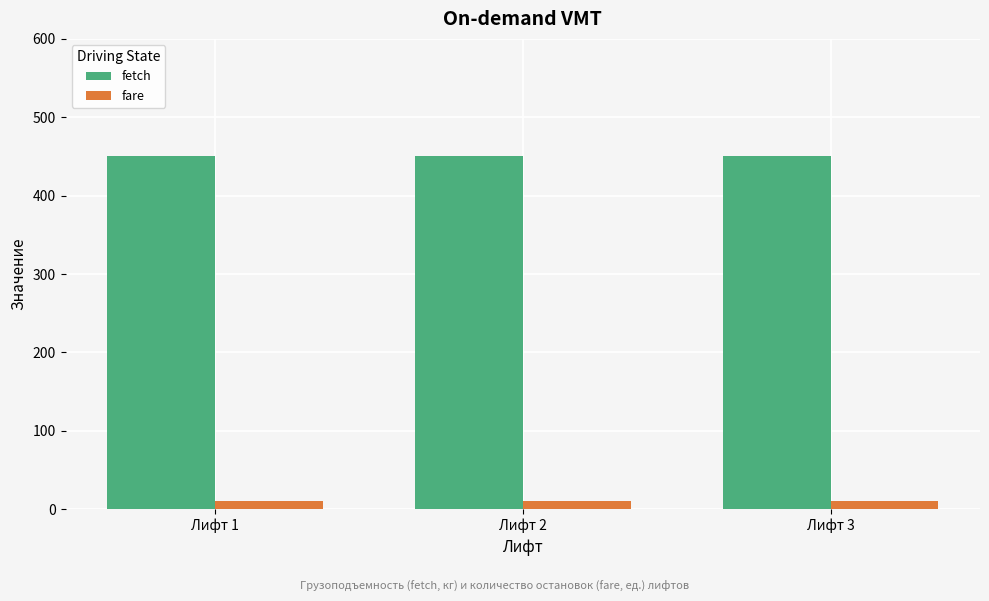

What is the value of the fetch bar at the 3rd from the left?

450